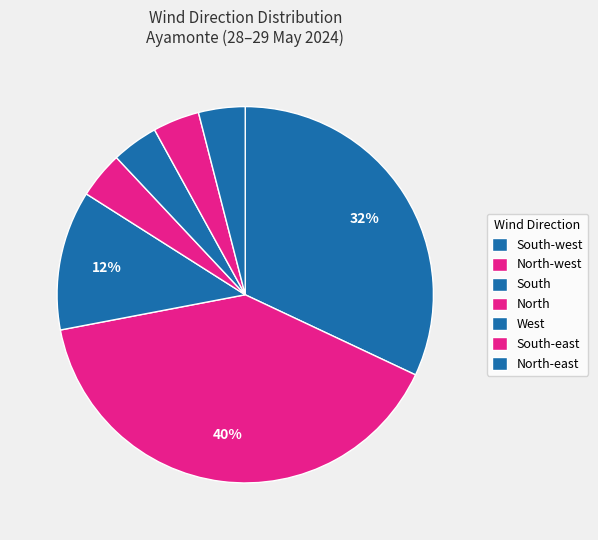

What percentage is NOT represented by West?

96.0%